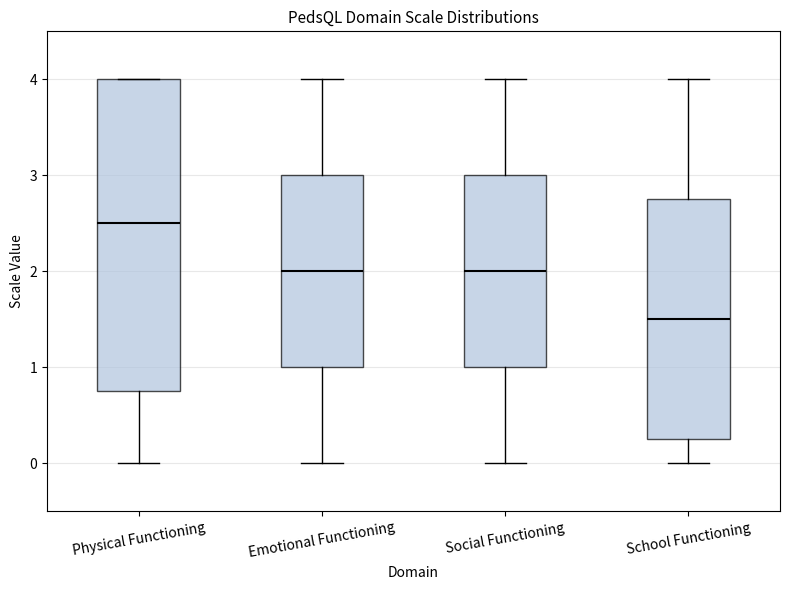

Reading left to right, read every box against the y-axis: the position of its median line, the range the box covers, and the ends of its whiskers. The values are not printed on the chart, so give them approximately, as read against the axis.

Physical Functioning: median 2.5, box 0.8 to 4.0, whiskers 0.0 to 4.0
Emotional Functioning: median 2.0, box 1.0 to 3.0, whiskers 0.0 to 4.0
Social Functioning: median 2.0, box 1.0 to 3.0, whiskers 0.0 to 4.0
School Functioning: median 1.5, box 0.3 to 2.8, whiskers 0.0 to 4.0